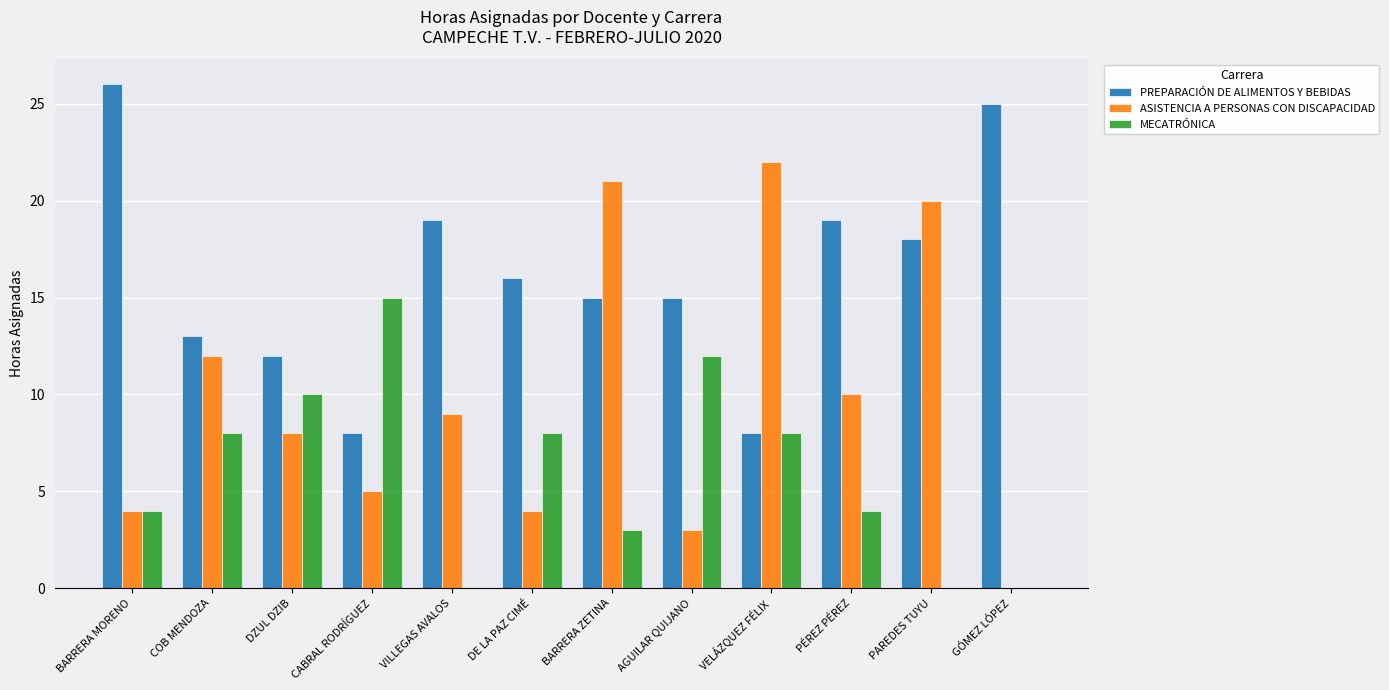

Reading left to right, list all the values displayed in this chart.

PREPARACIÓN DE ALIMENTOS Y BEBIDAS: BARRERA MORENO=26	COB MENDOZA=13	DZUL DZIB=12	CABRAL RODRÍGUEZ=8	VILLEGAS AVALOS=19	DE LA PAZ CIMÉ=16	BARRERA ZETINA=15	AGUILAR QUIJANO=15	VELÁZQUEZ FÉLIX=8	PÉREZ PÉREZ=19	PAREDES TUYU=18	GÓMEZ LÓPEZ=25
ASISTENCIA A PERSONAS CON DISCAPACIDAD: BARRERA MORENO=4	COB MENDOZA=12	DZUL DZIB=8	CABRAL RODRÍGUEZ=5	VILLEGAS AVALOS=9	DE LA PAZ CIMÉ=4	BARRERA ZETINA=21	AGUILAR QUIJANO=3	VELÁZQUEZ FÉLIX=22	PÉREZ PÉREZ=10	PAREDES TUYU=20	GÓMEZ LÓPEZ=0
MECATRÓNICA: BARRERA MORENO=4	COB MENDOZA=8	DZUL DZIB=10	CABRAL RODRÍGUEZ=15	VILLEGAS AVALOS=0	DE LA PAZ CIMÉ=8	BARRERA ZETINA=3	AGUILAR QUIJANO=12	VELÁZQUEZ FÉLIX=8	PÉREZ PÉREZ=4	PAREDES TUYU=0	GÓMEZ LÓPEZ=0